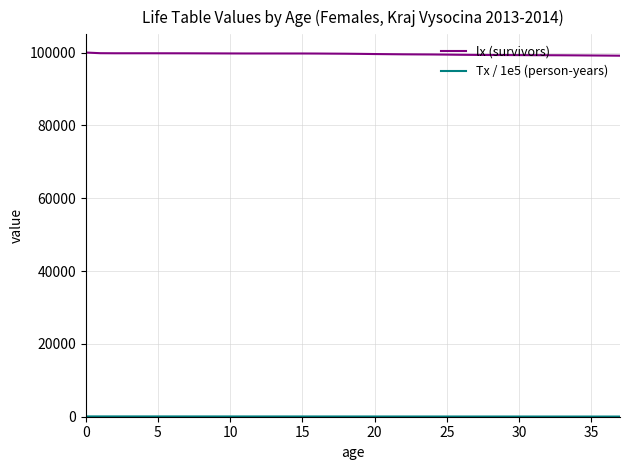

What is the maximum value shown in the chart?

100000.0